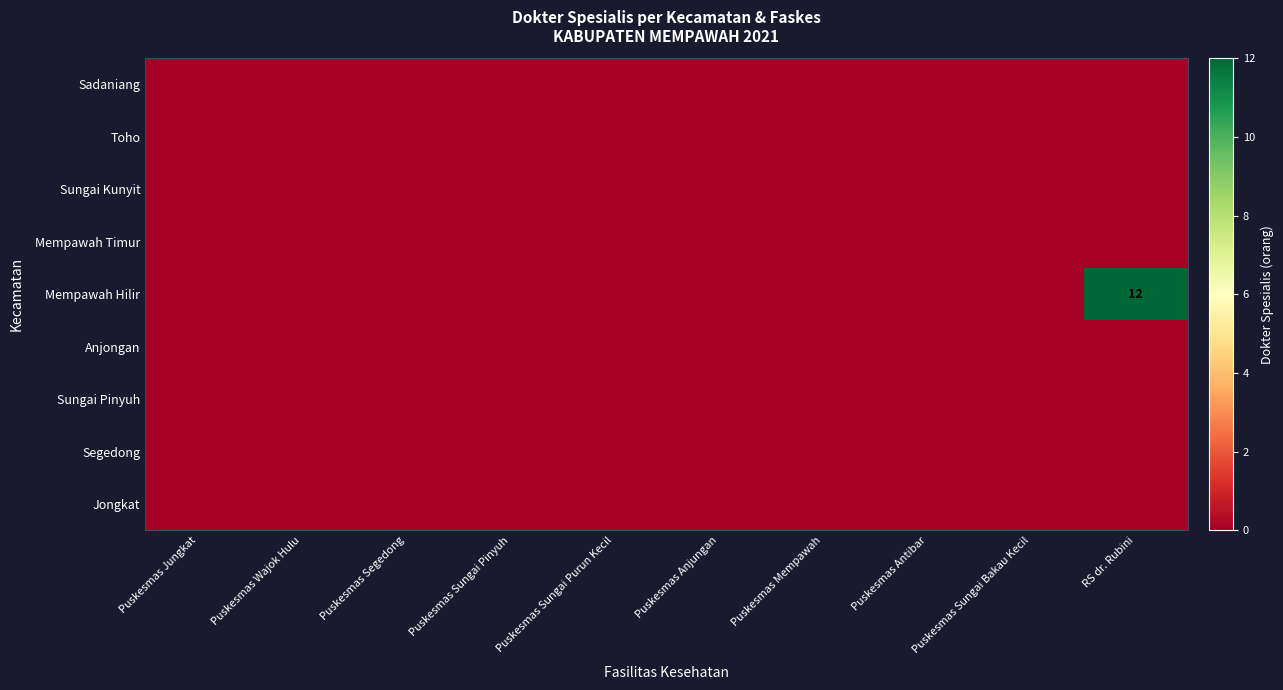

Rank the series by their maximum value, from highest to lowest.

Mempawah Hilir, Jongkat, Segedong, Sungai Pinyuh, Anjongan, Mempawah Timur, Sungai Kunyit, Toho, Sadaniang